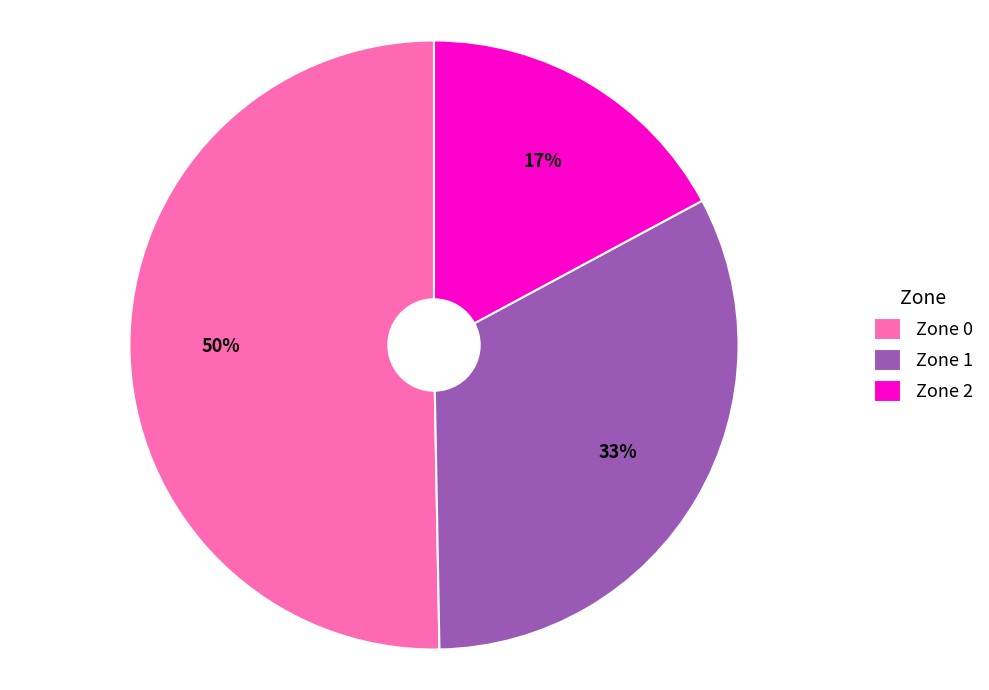

How many segments does this pie chart have?

3